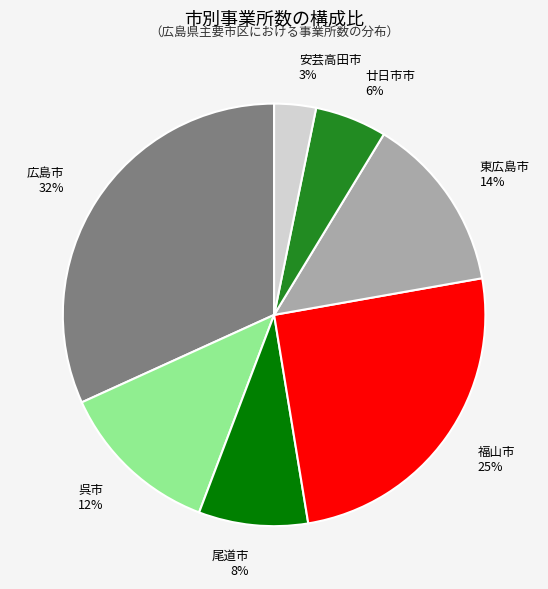

Count the number of slices in the pie.

7